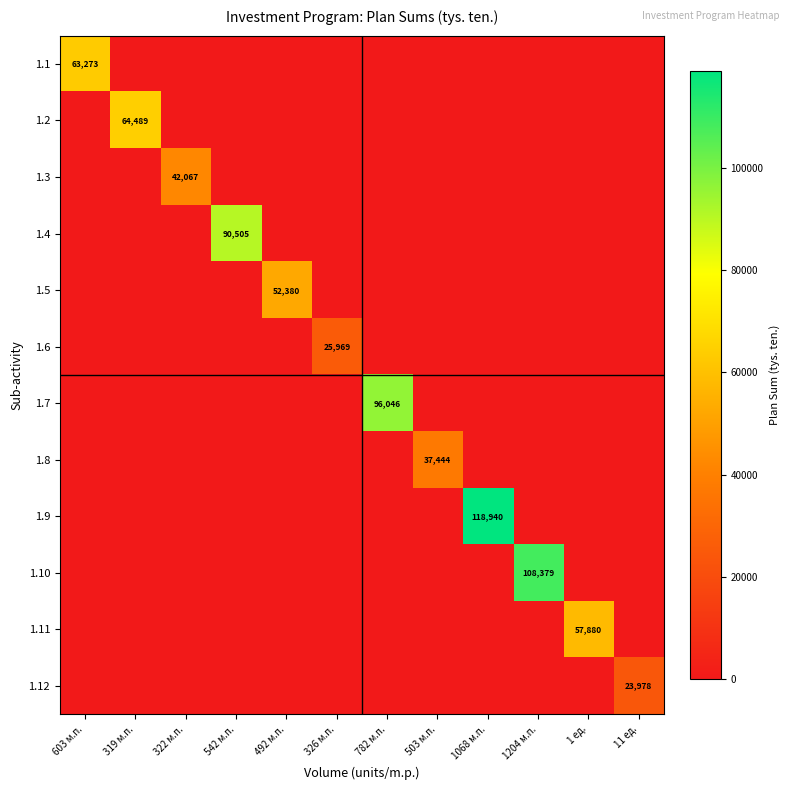

What is the spread (max minus min) of values at 1204 м.п.?

108379.0